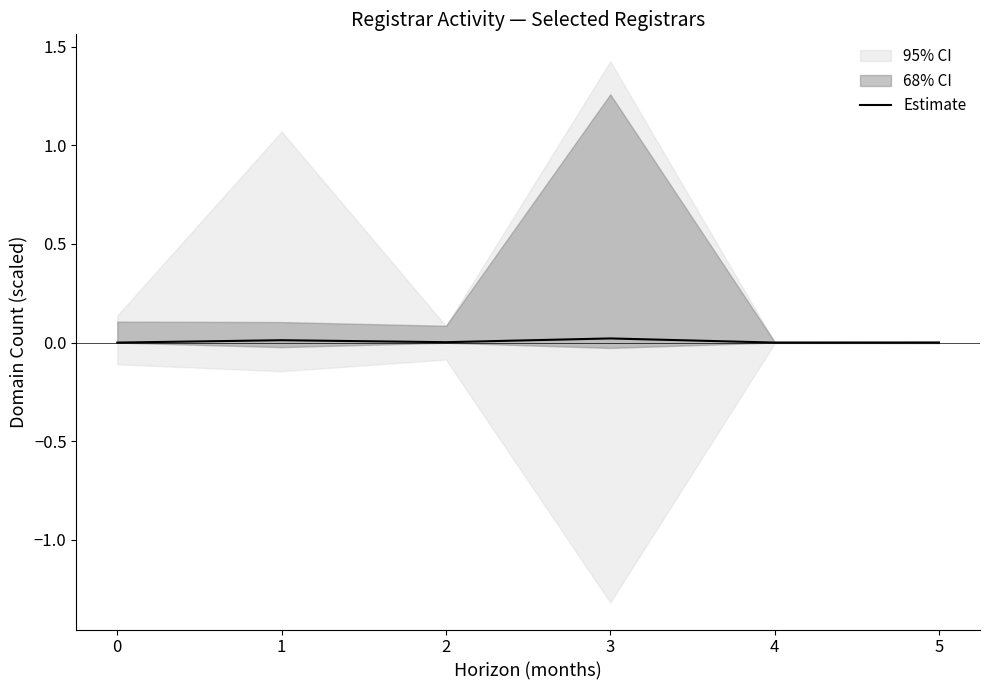

Is it true that Estimate equals 0.0 at 4?

True